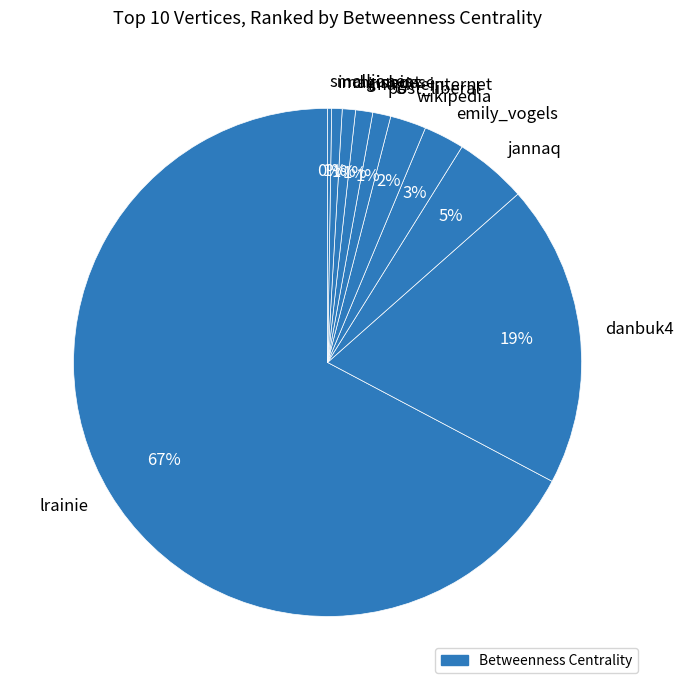

Which category has the biggest portion of the pie?

lrainie